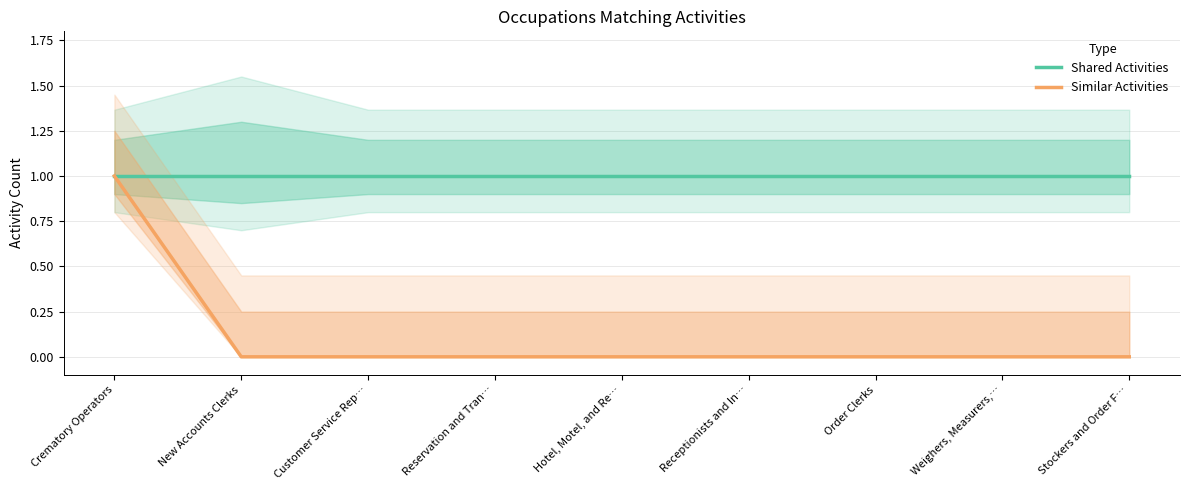

At which label is Similar Activities closest to 0?

New Accounts Clerks